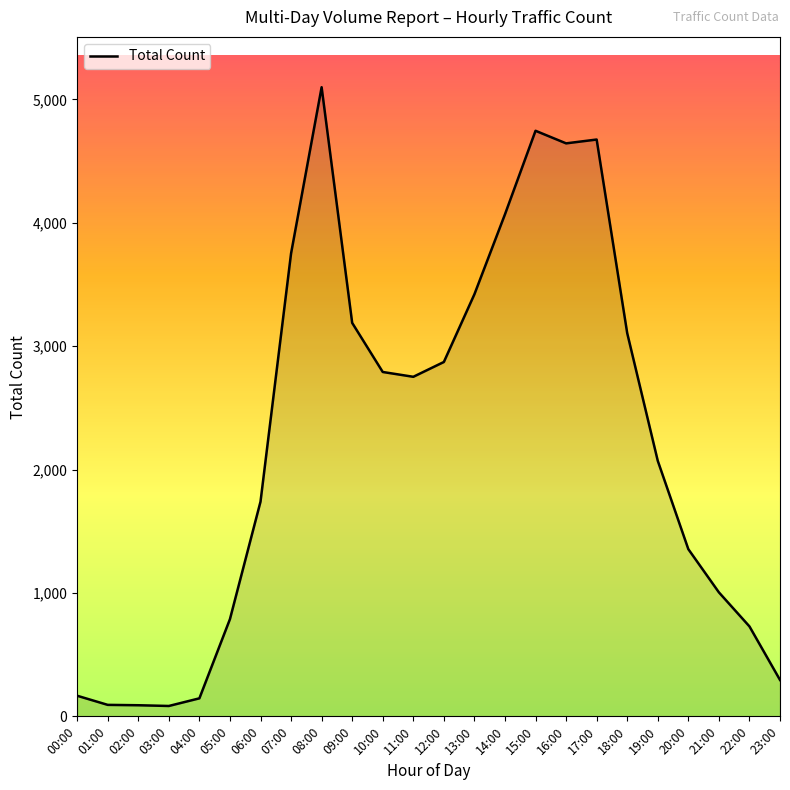

The chart shows a value of 90 at 02:00. True or false?

True